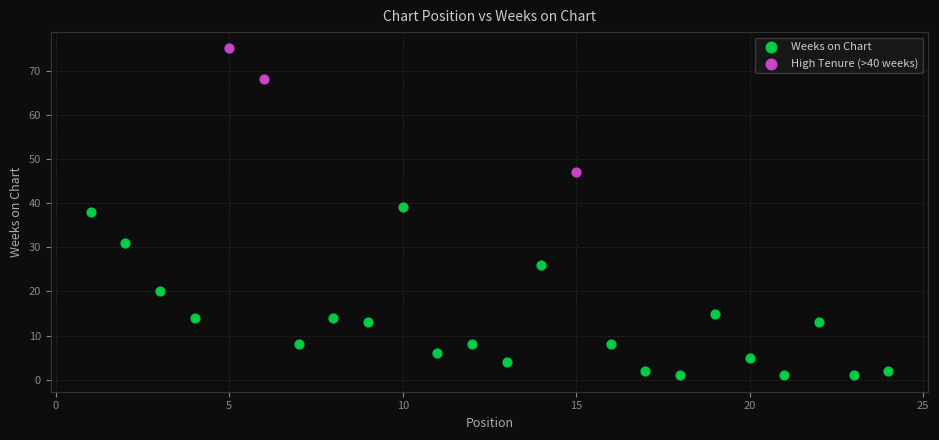

What are all the series names shown in the legend?

Weeks on Chart, High Tenure (>40 weeks)